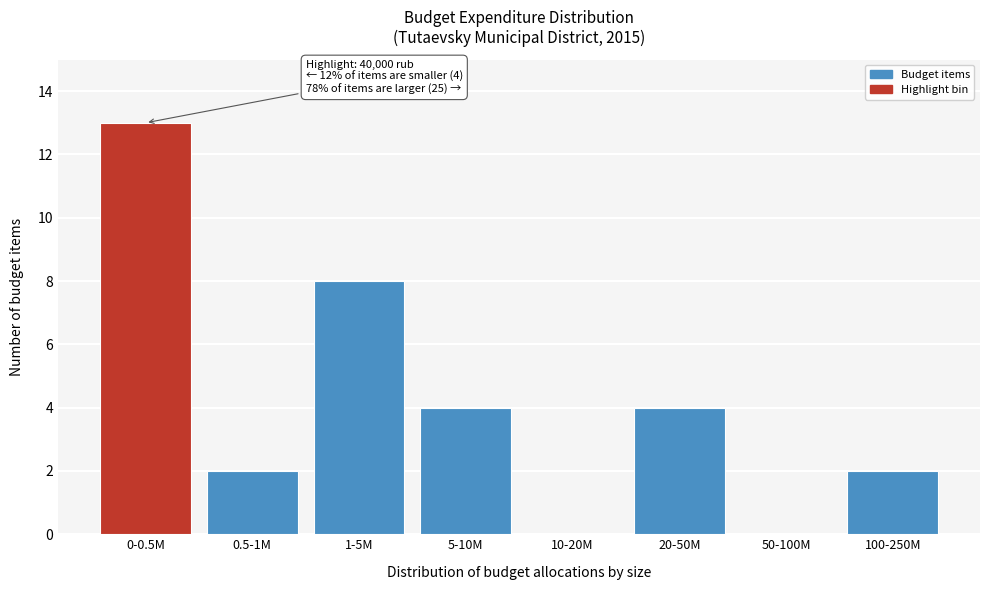

Reading left to right, transcribe all the data shown in this chart.

0-0.5M=13	0.5-1M=2	1-5M=8	5-10M=4	10-20M=0	20-50M=4	50-100M=0	100-250M=2